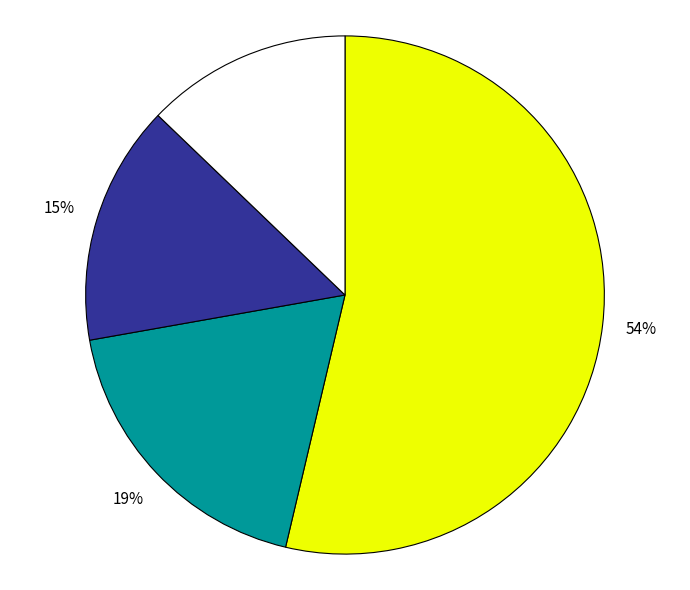

To the nearest percent, what is the average slice percentage?

25%